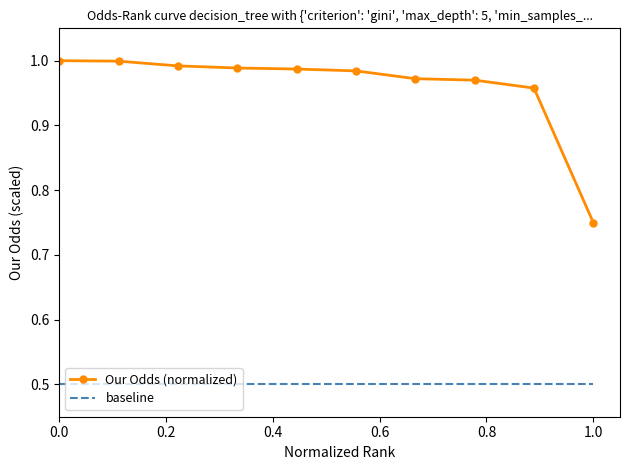

What is the minimum value shown in the chart?

0.5